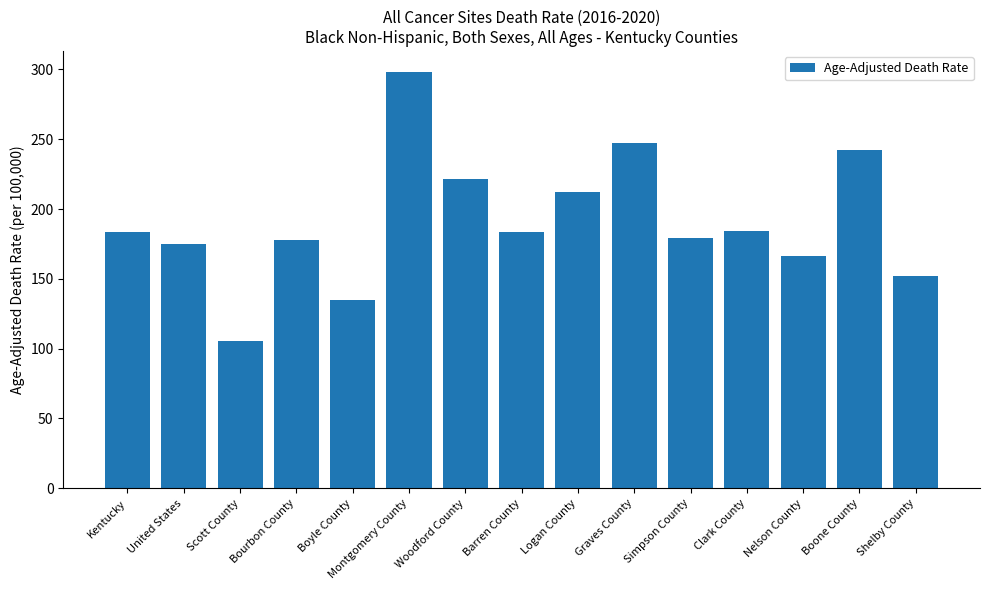

The value at Boone County is 242.1. True or false?

True